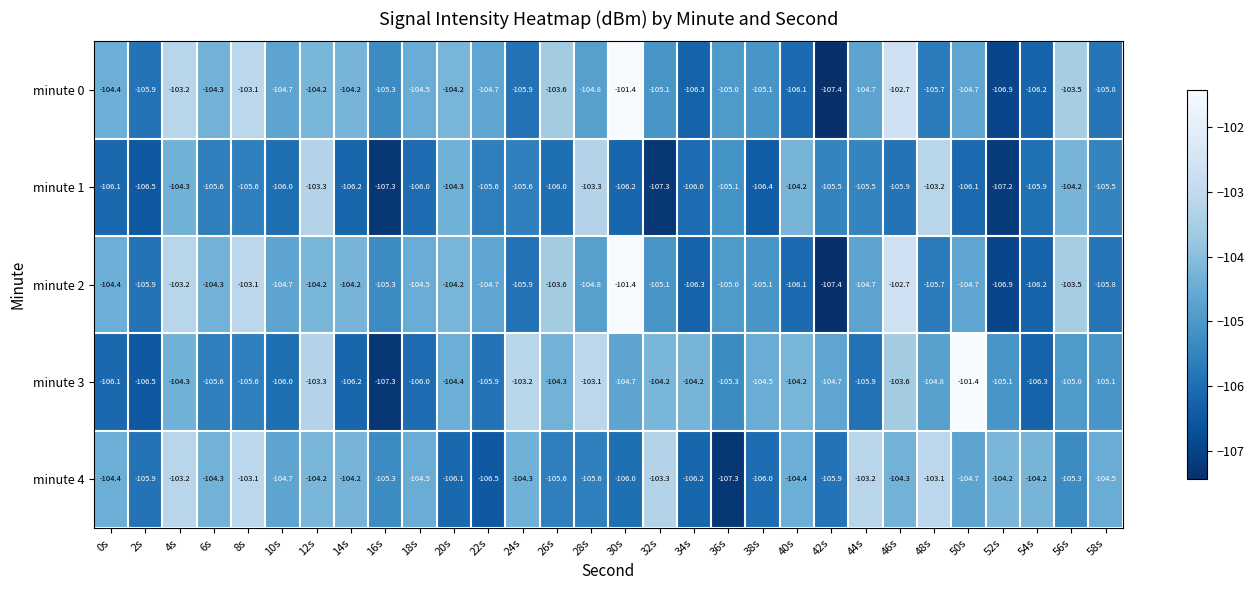

How many distinct data groups are displayed?

5